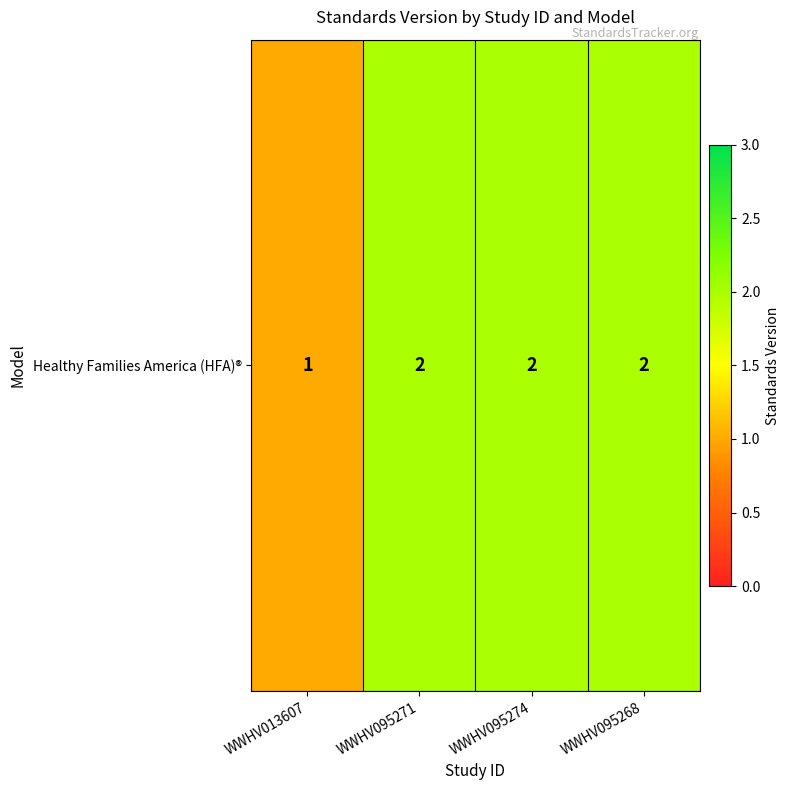

True or false: the data shows 2 at WWHV095274.

True